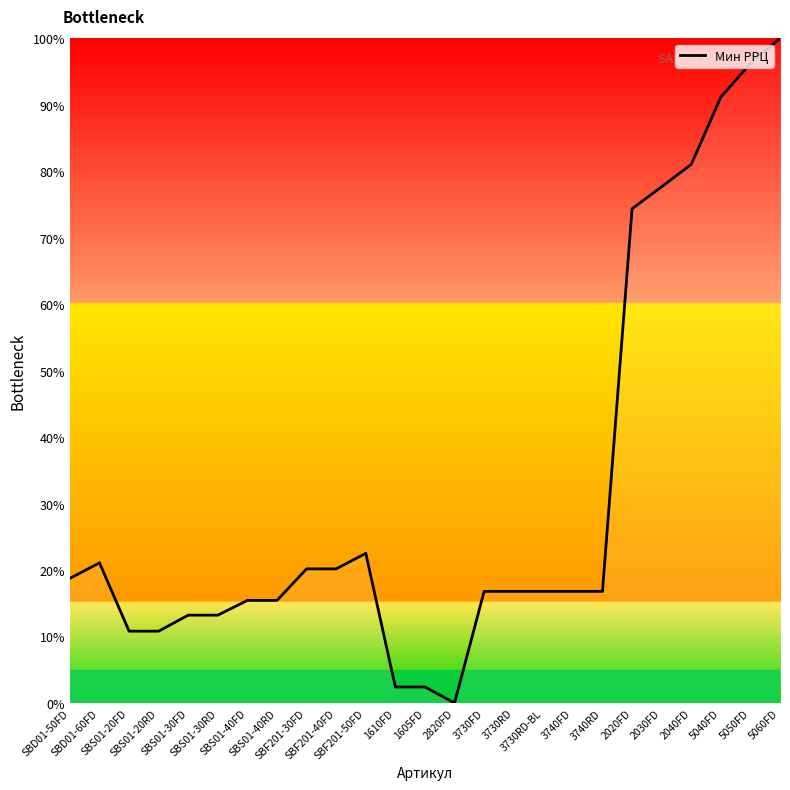

What is the greatest value displayed?

100.0